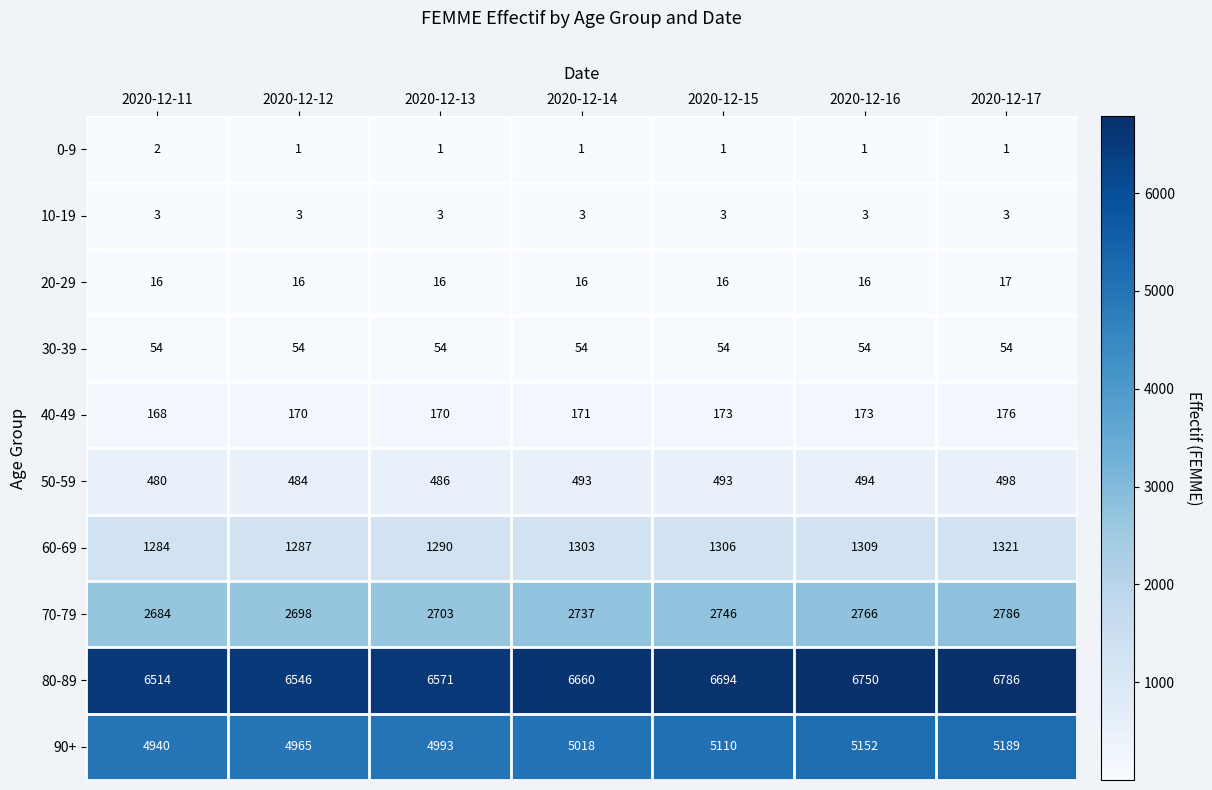

Rank the series at 2020-12-12 from highest to lowest value.

80-89, 90+, 70-79, 60-69, 50-59, 40-49, 30-39, 20-29, 10-19, 0-9